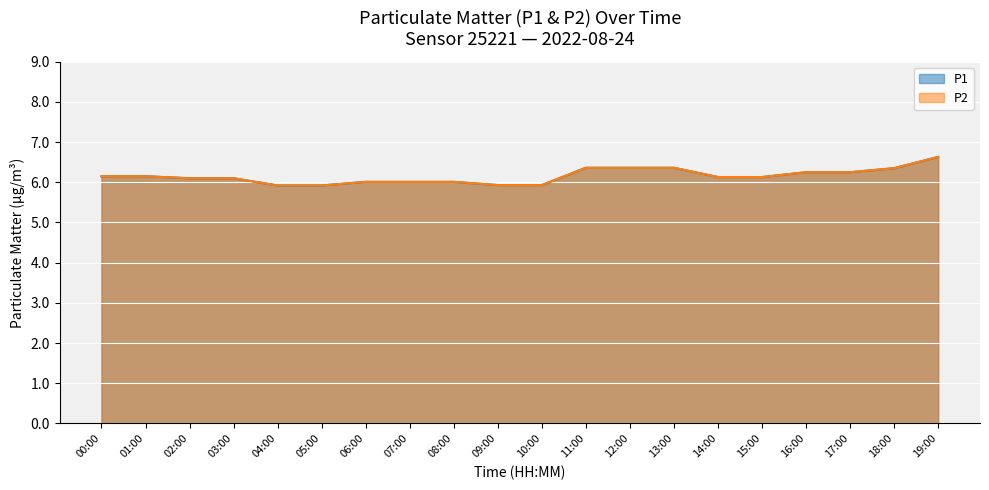

Is it true that P2 equals 6.4 at 13:00?

True